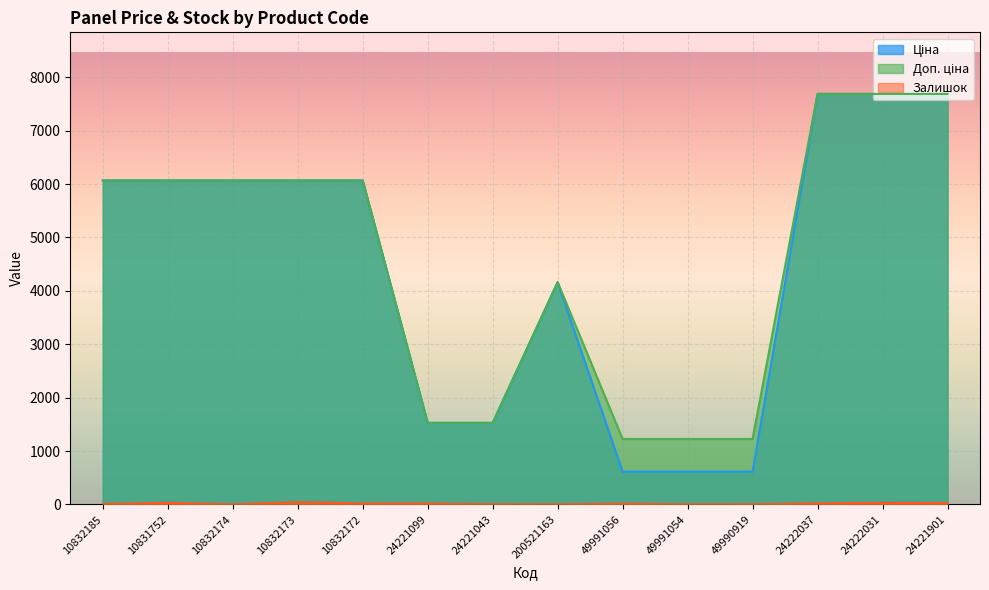

At which label does Залишок reach its peak?

10832173